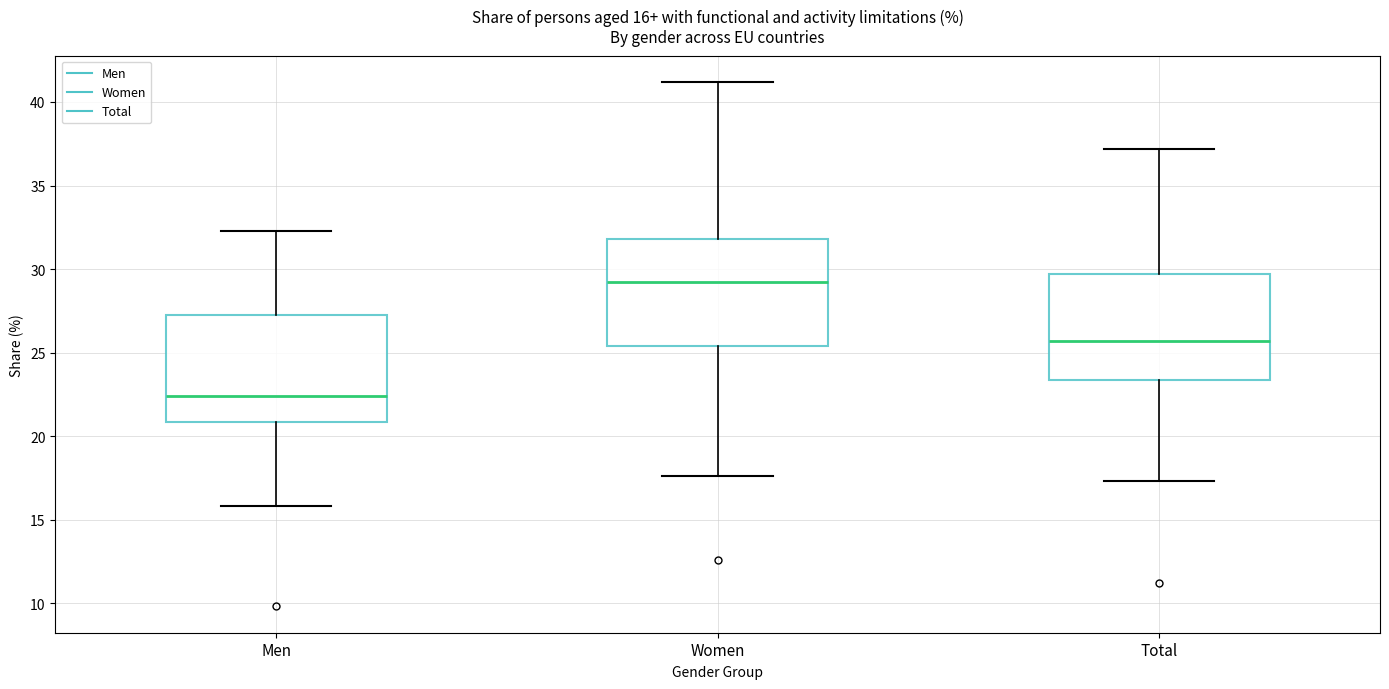

Which box has the lowest median line?

Men